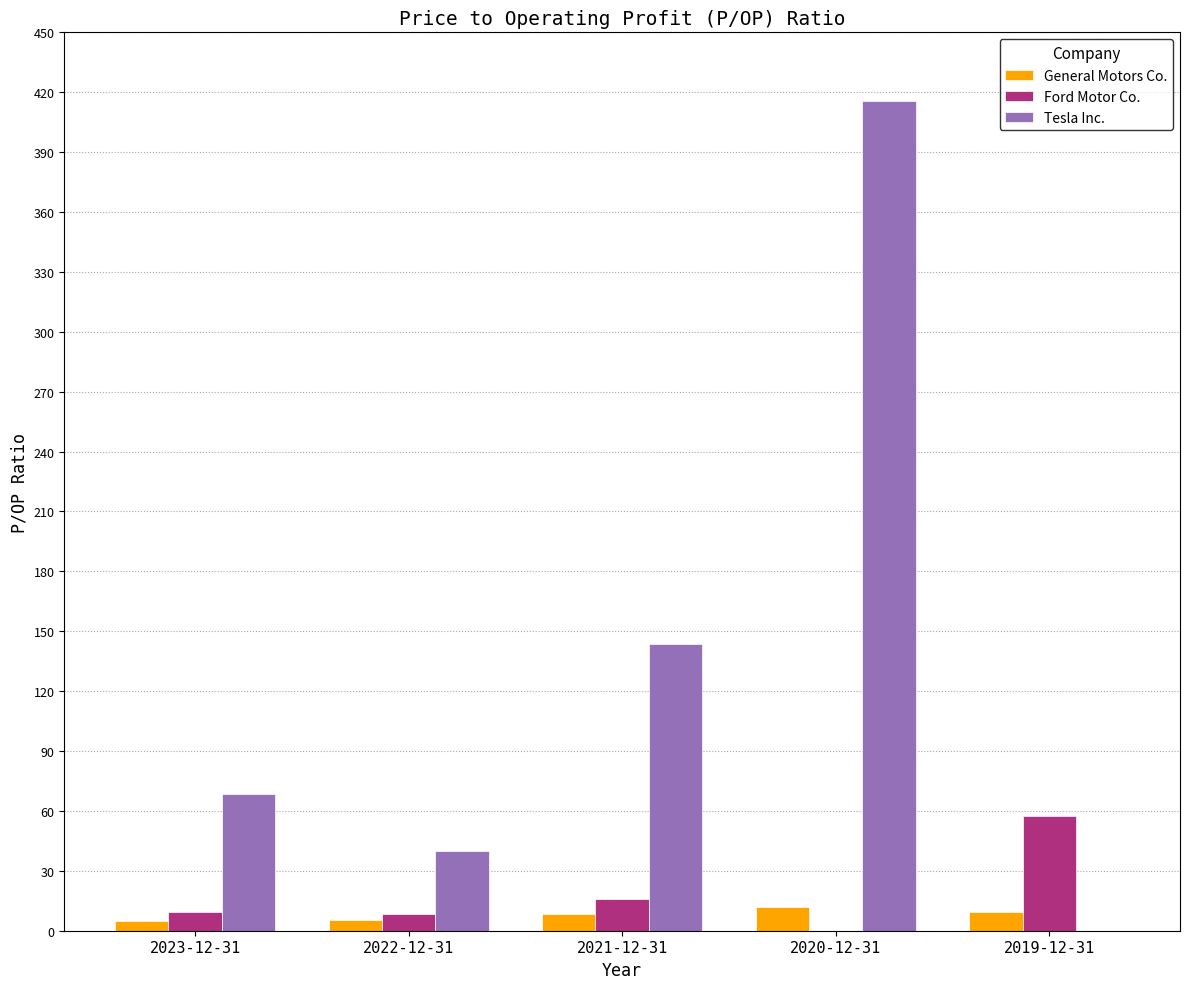

Read the General Motors Co. value at 2023-12-31.

4.7